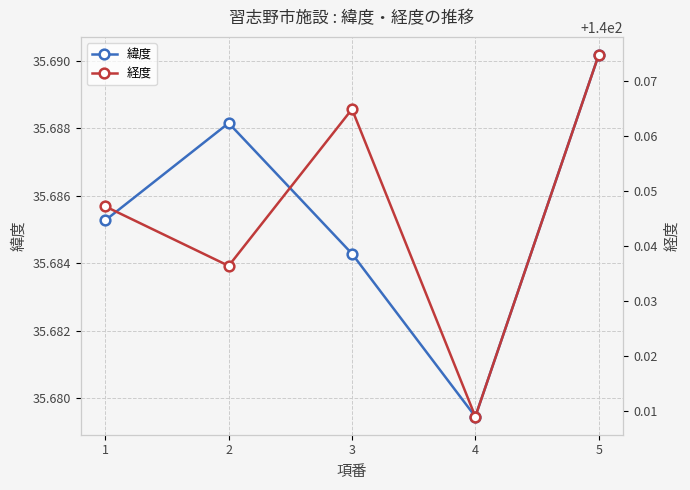

How many interior local peaks does the 緯度 series have?

1